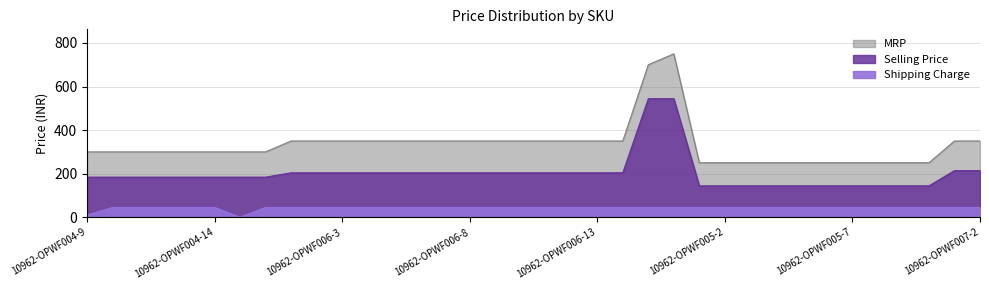

What is the difference between the maximum and minimum values in the Shipping Charge series?

45